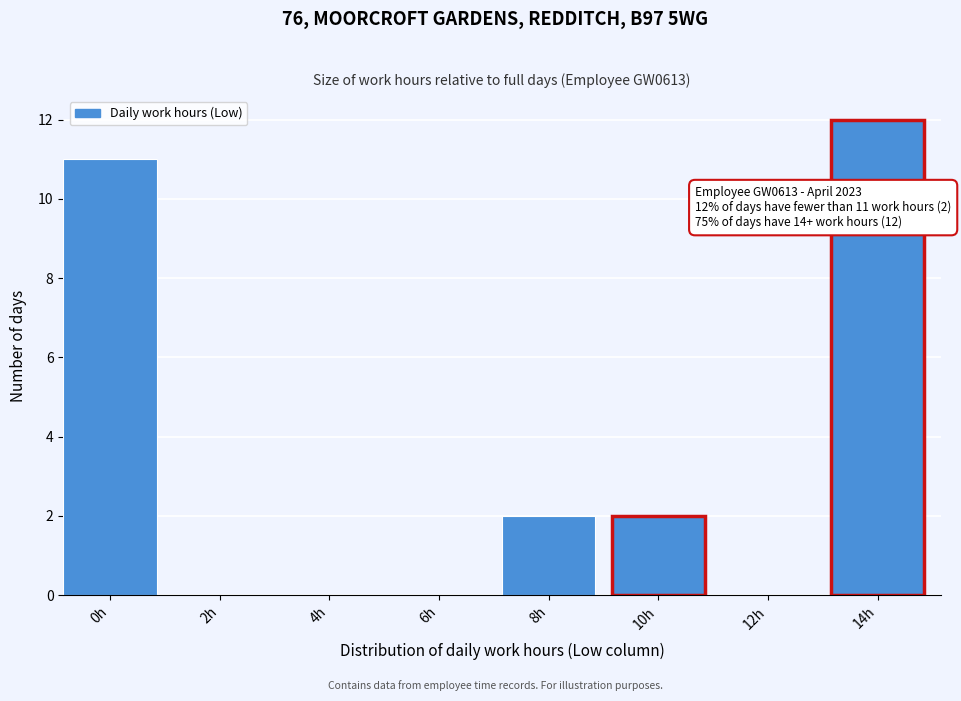

Reading left to right, list all the values displayed in this chart.

0h=11	2h=0	4h=0	6h=0	8h=2	10h=2	12h=0	14h=12